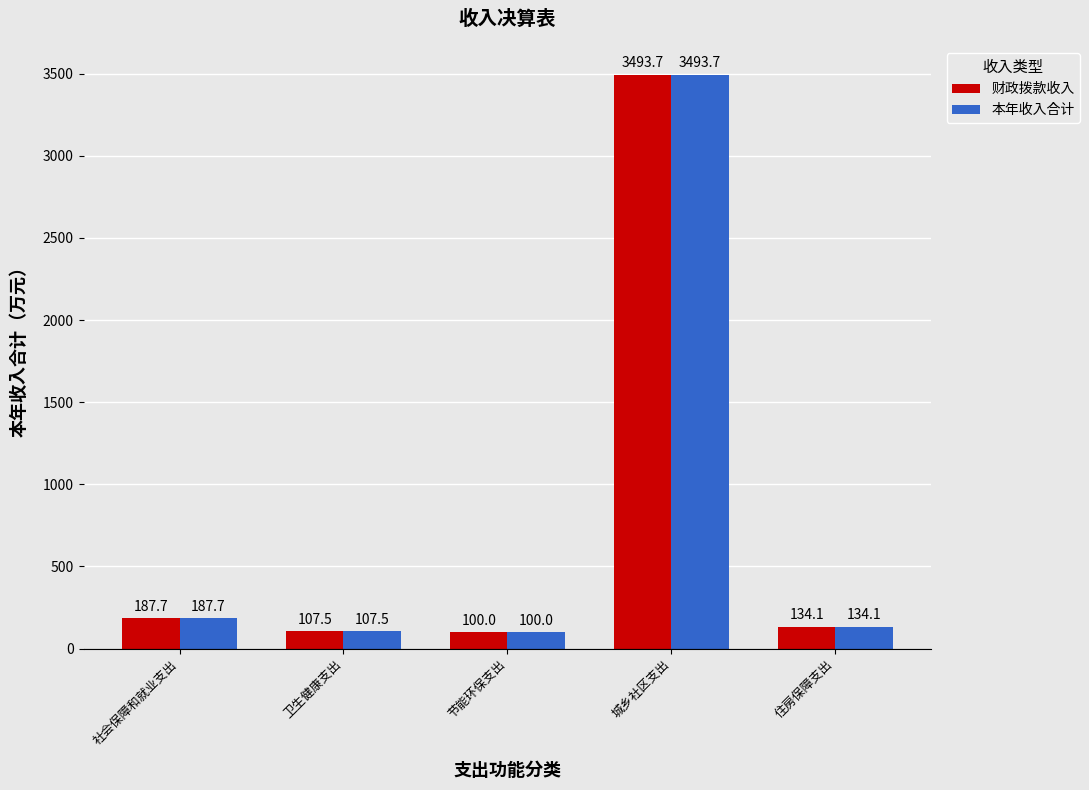

At how many categories does at least one series exceed 3055?

1